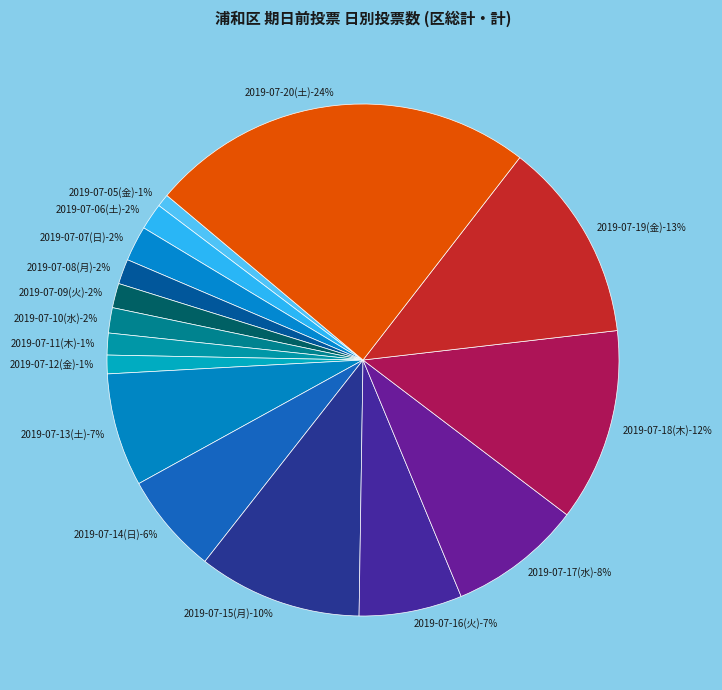

To the nearest percent, what portion does 2019-07-08(月) represent?

2%